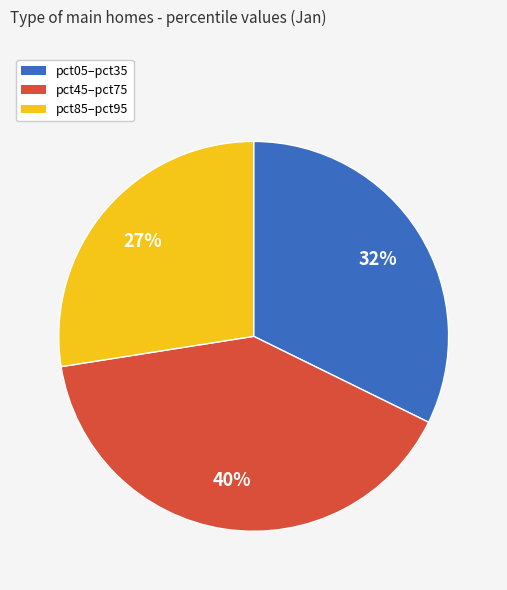

To the nearest percent, what is the difference between the largest and smallest slice percentages?

13%